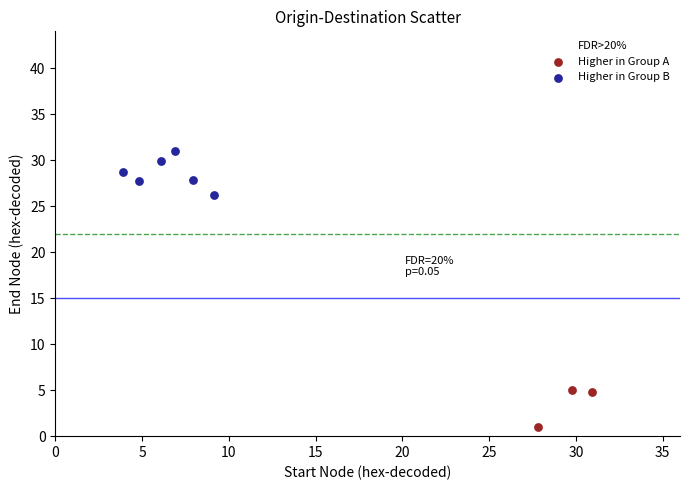

Which series has the widest spread of Y values?

FDR>20%